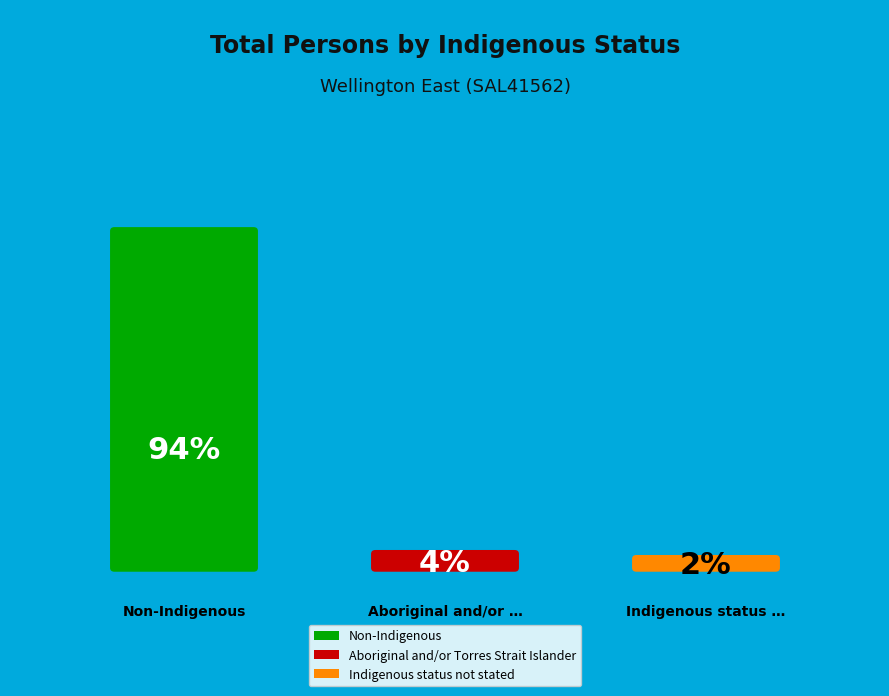

Is it true that Aboriginal and/or Torres Strait Islander is 4% of the pie?

True